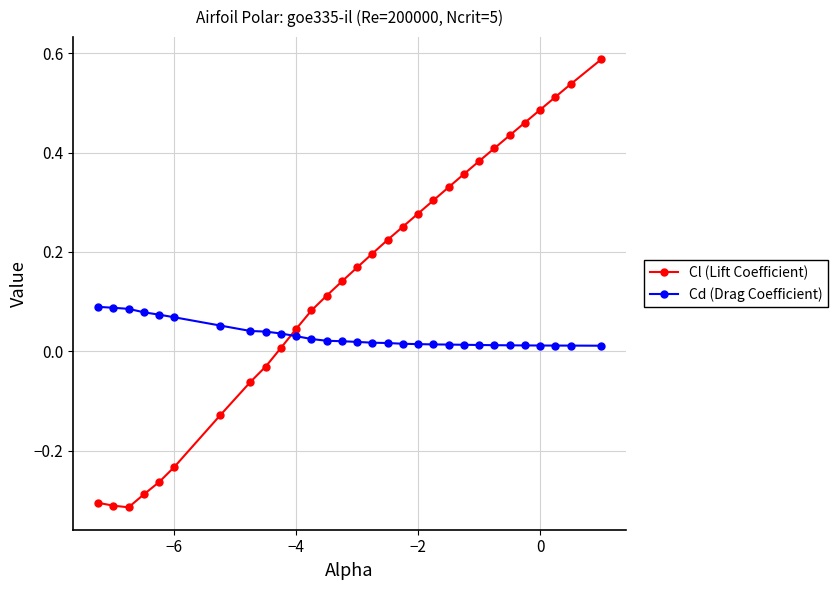

How many interior local valleys does the Cl (Lift Coefficient) series have?

1